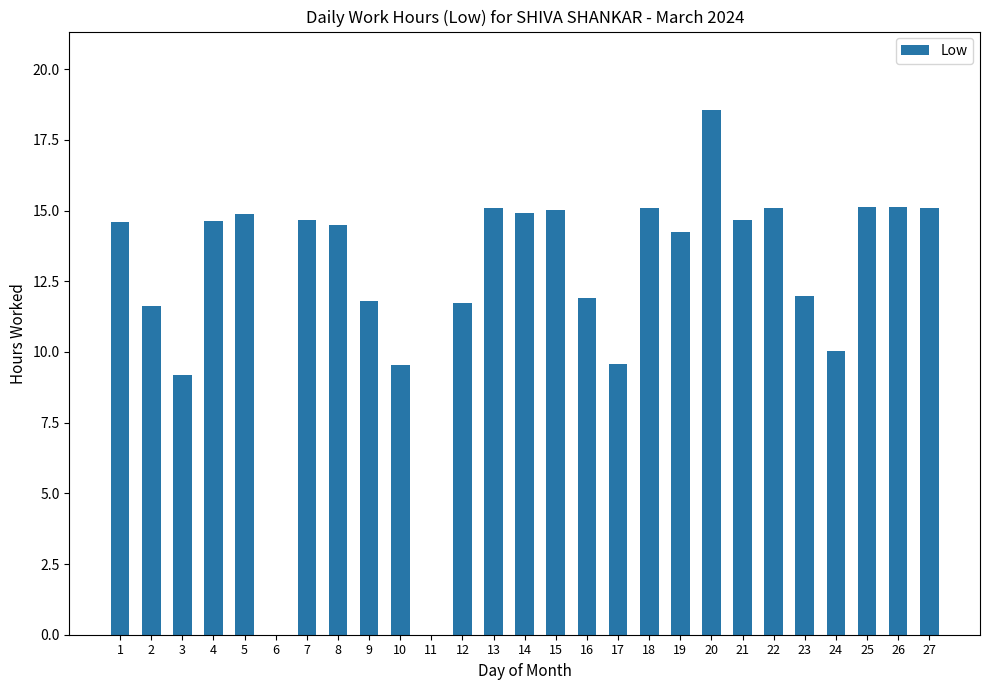

What is the sum of all values?

338.7